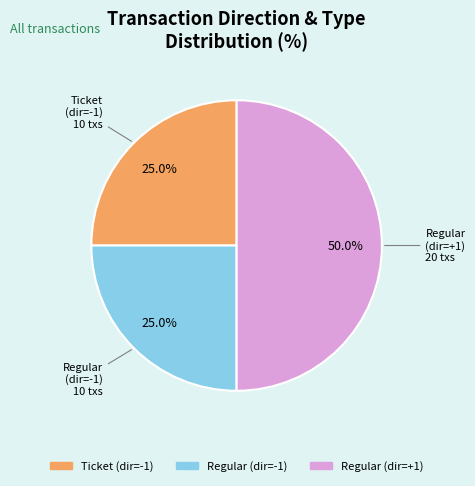

Does any single category account for the majority?

No